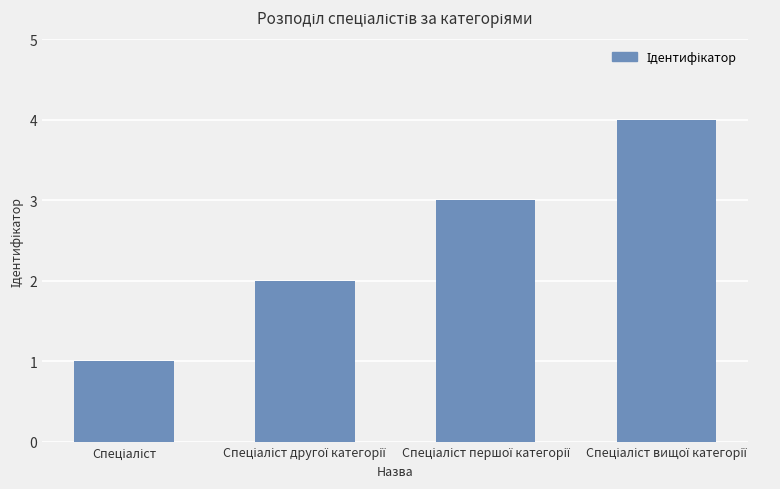

Reading right to left, transcribe all the data shown in this chart.

4	3	2	1